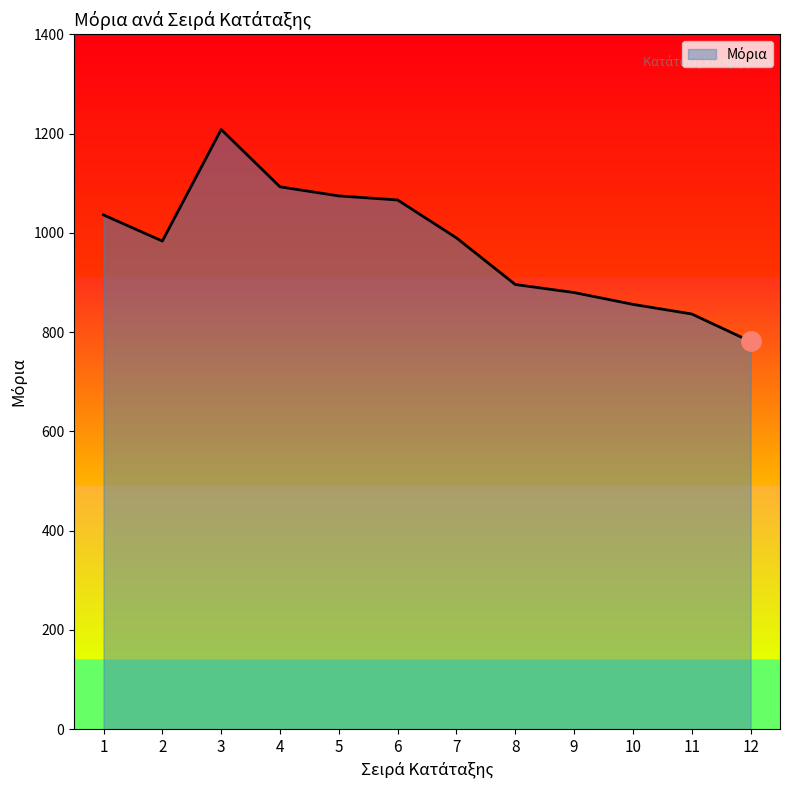

What is the difference between the values at 12 and 8?

114.8